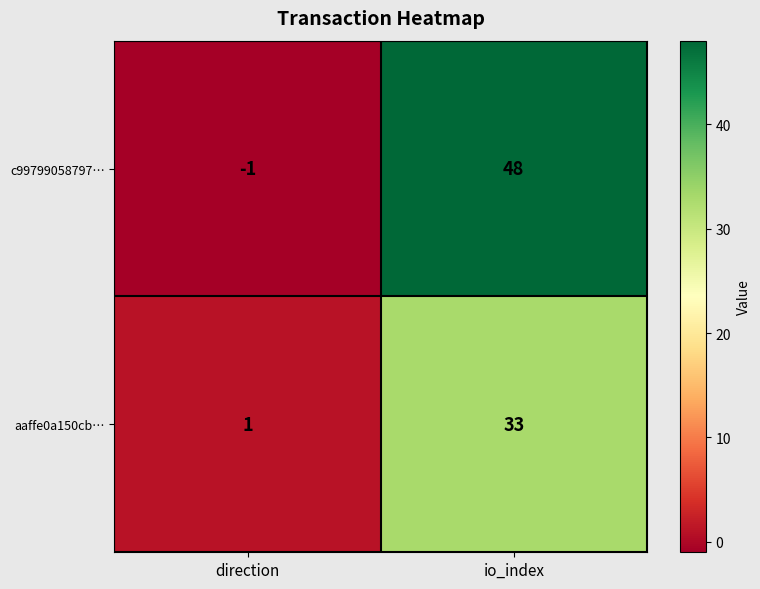

List the series in order of their peak value, lowest first.

aaffe0a150cb…, c99799058797…